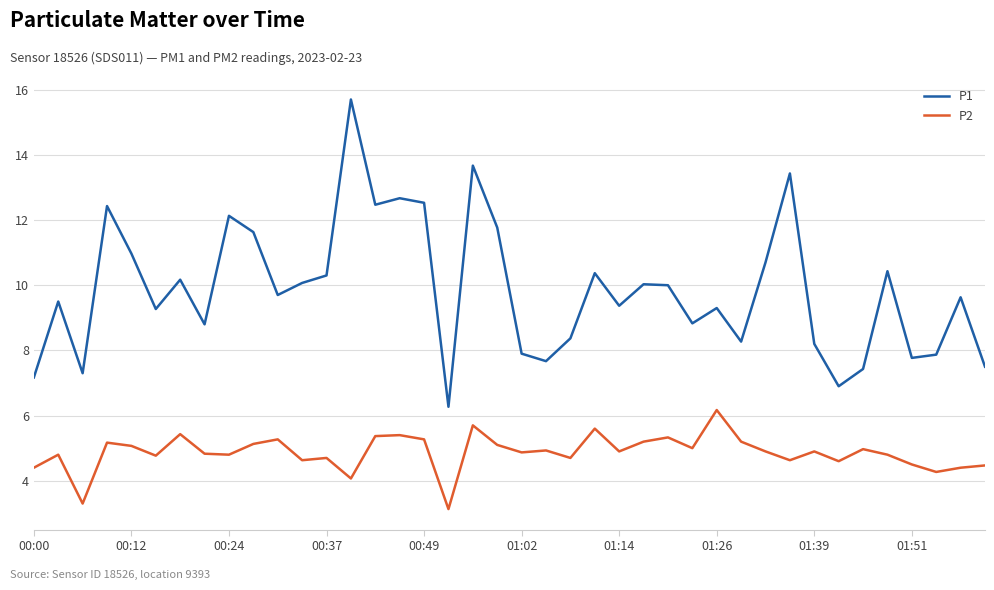

Which series has the largest range (max minus min)?

P1